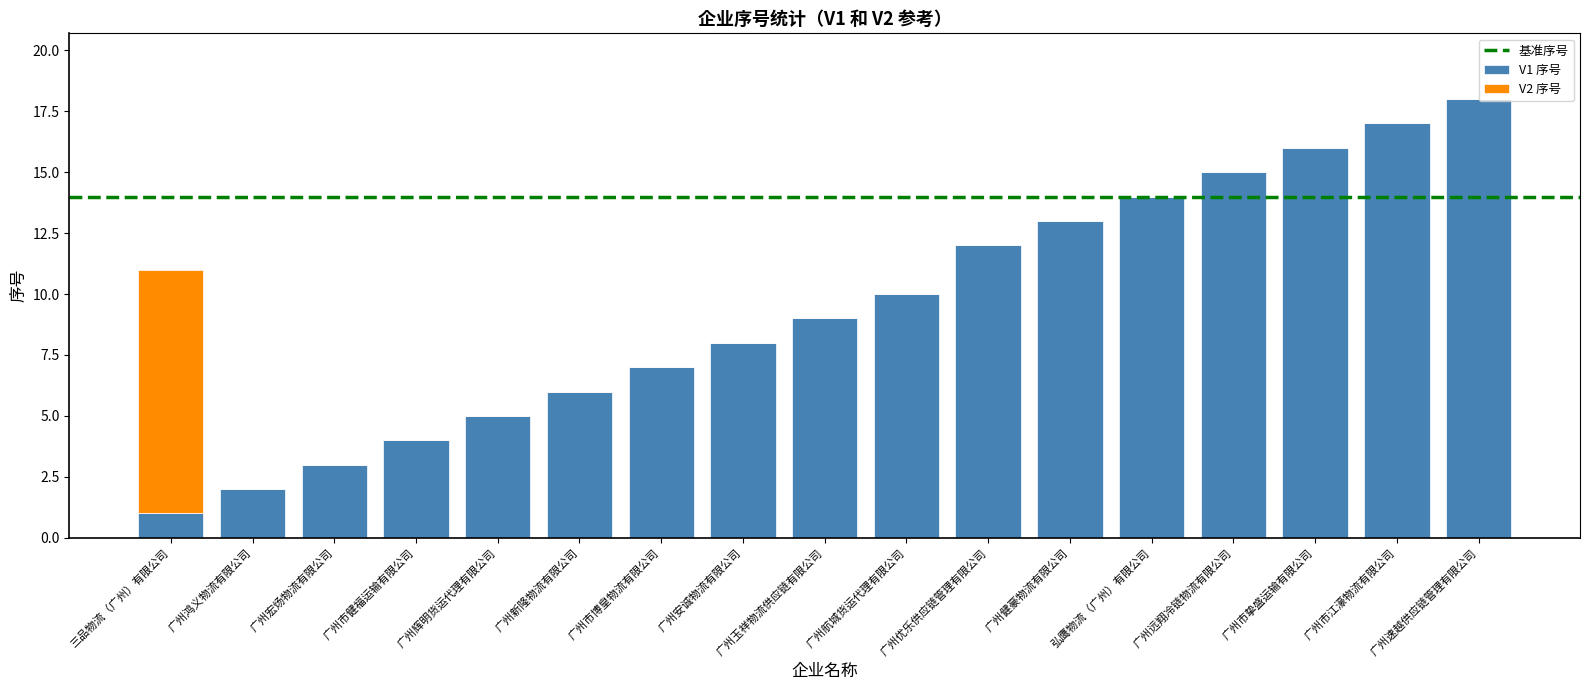

How many series are shown in this chart?

2